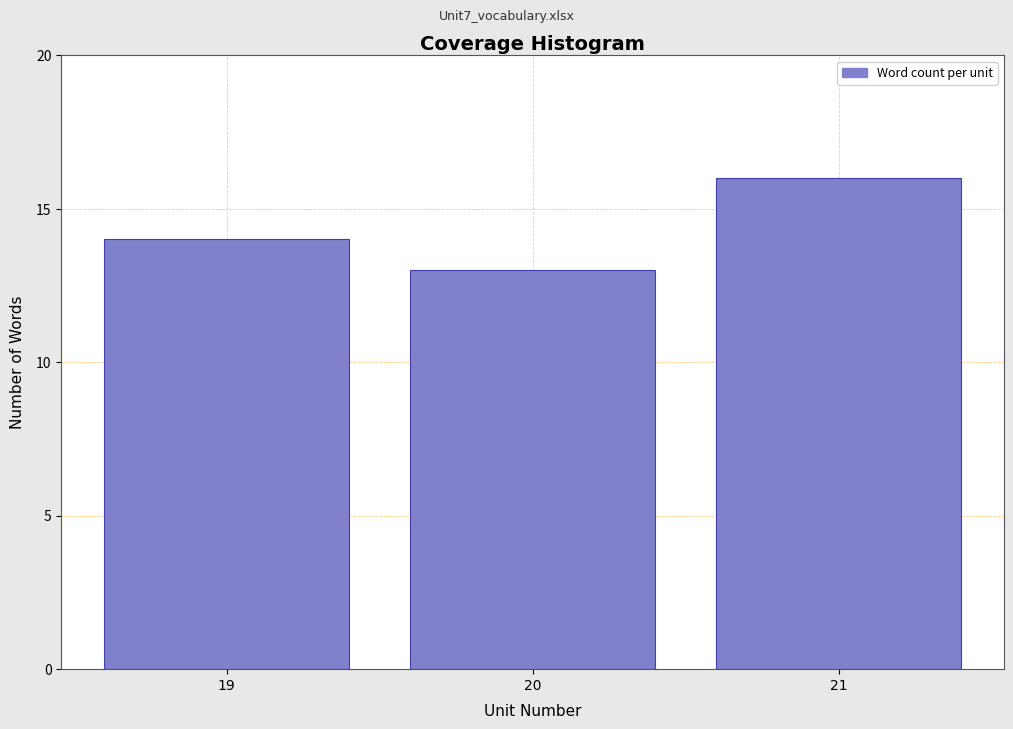

Reading left to right, transcribe all the data shown in this chart.

14	13	16